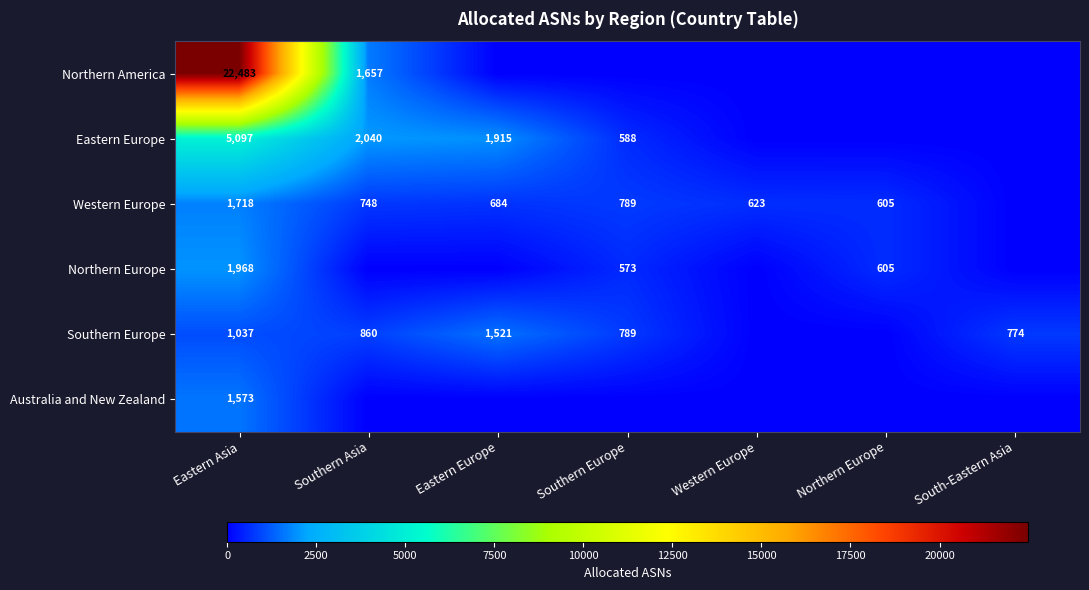

The Southern Europe series shows 959 at Eastern Europe. True or false?

False